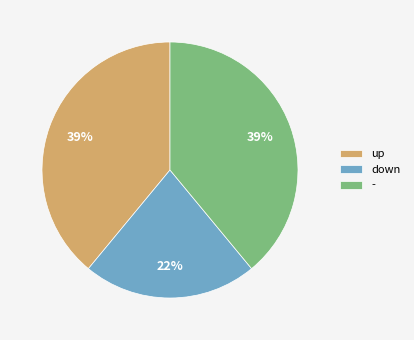

What is the ratio of the value at up to the value at down?

1.8